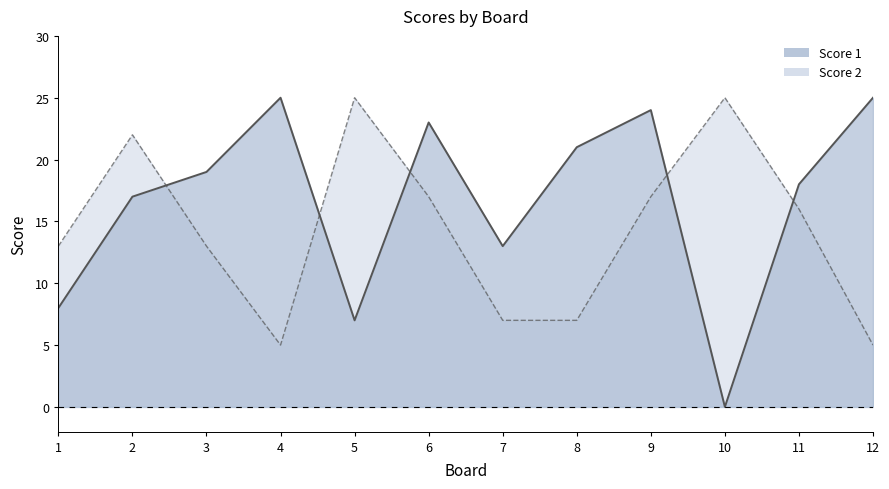

Which series changed the most between 6 and 7?

Score 1